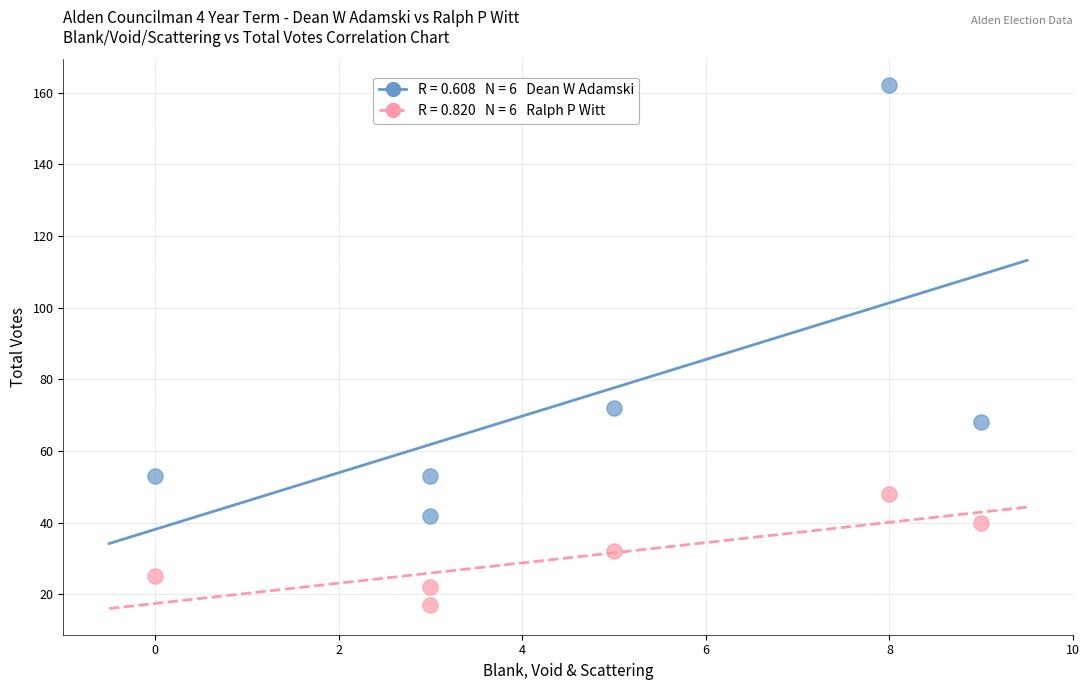

Across all series, what Y value is closest to 89?

72